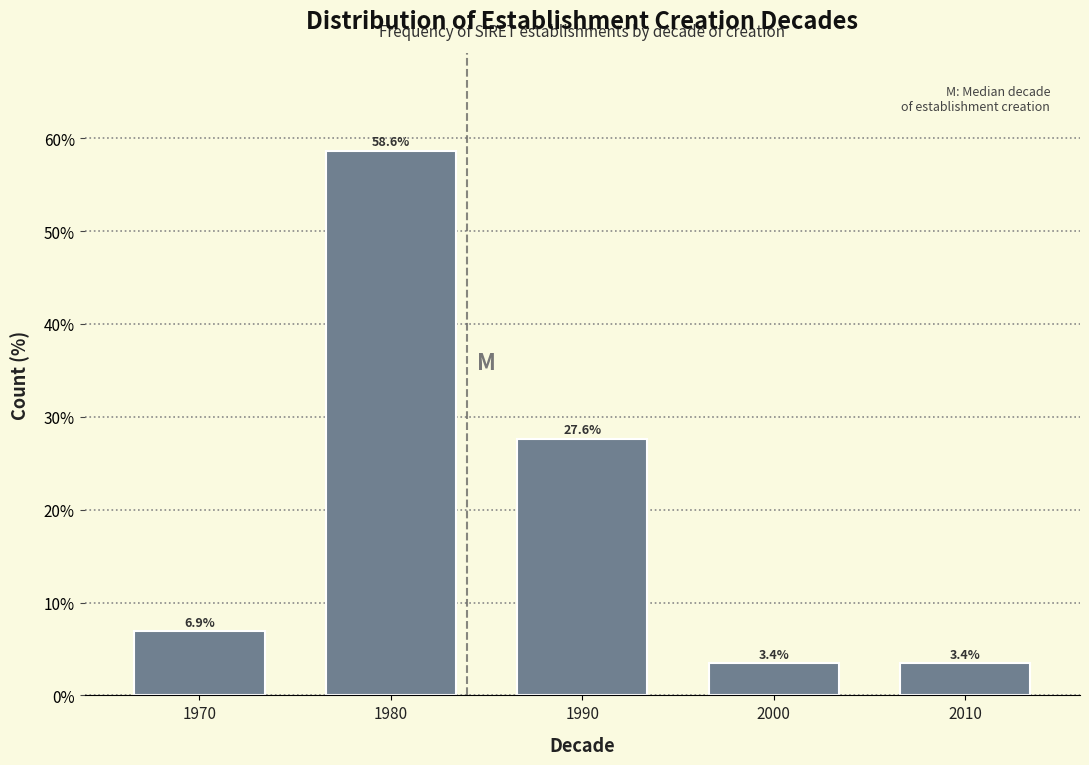

Reading left to right, list all the values displayed in this chart.

6.9	58.6	27.6	3.4	3.4